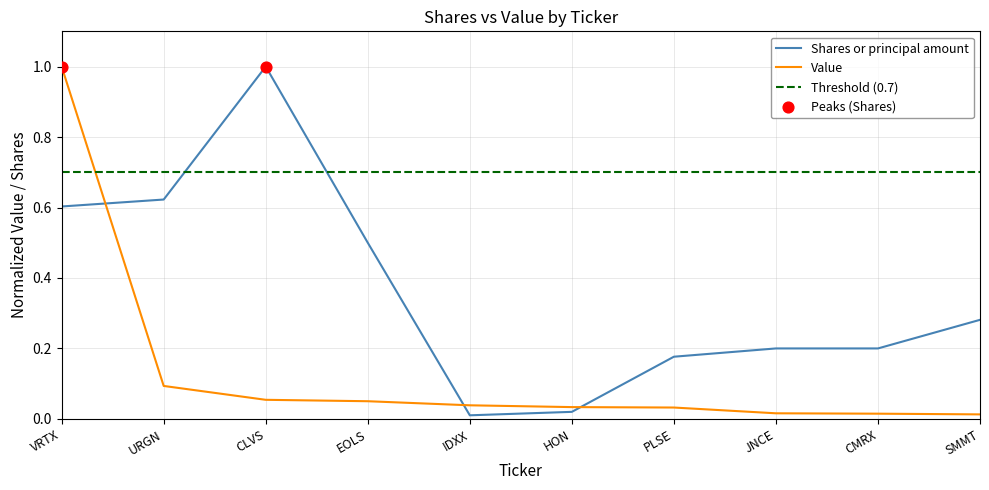

Which series has the widest spread of Y values?

Shares or principal amount